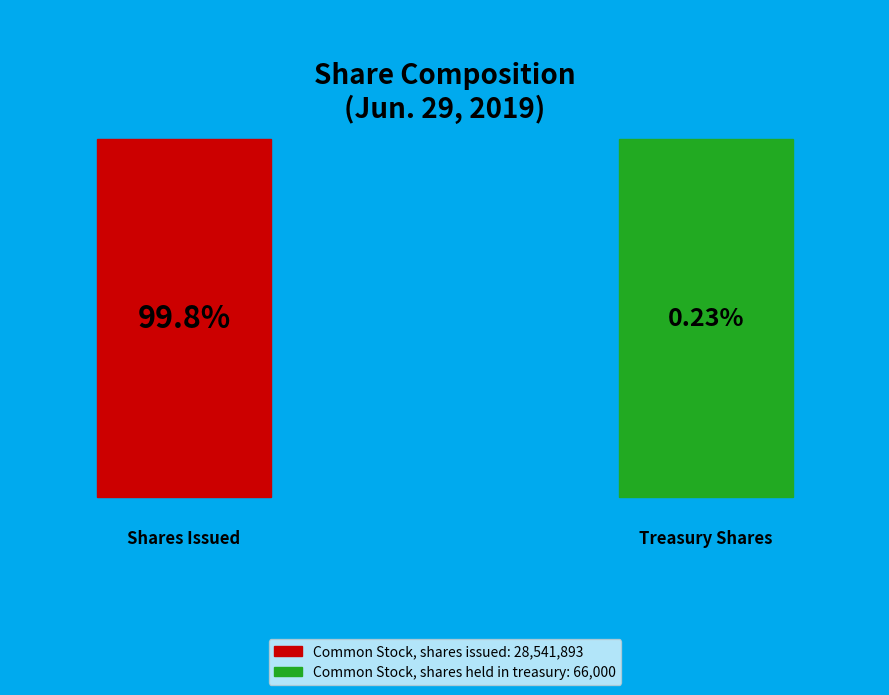

True or false: Common Stock, shares held in treasury accounts for 1% of the total.

False